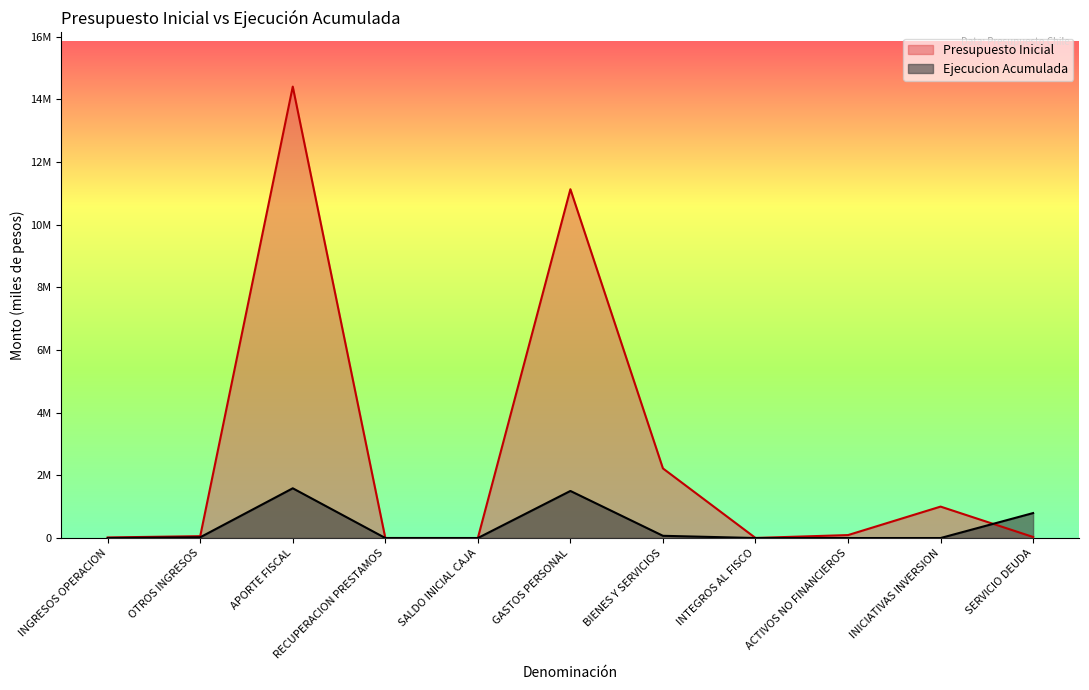

How many lines are shown in the chart?

2